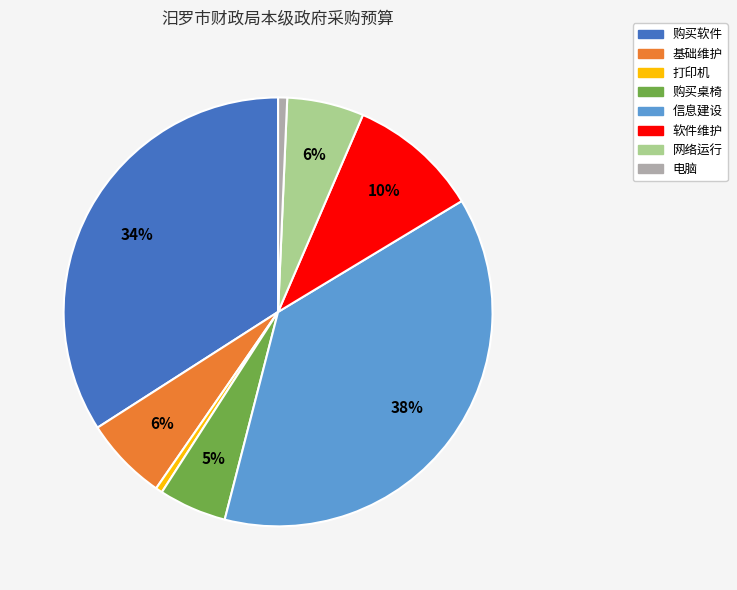

Is there any slice that represents more than half of the pie?

No